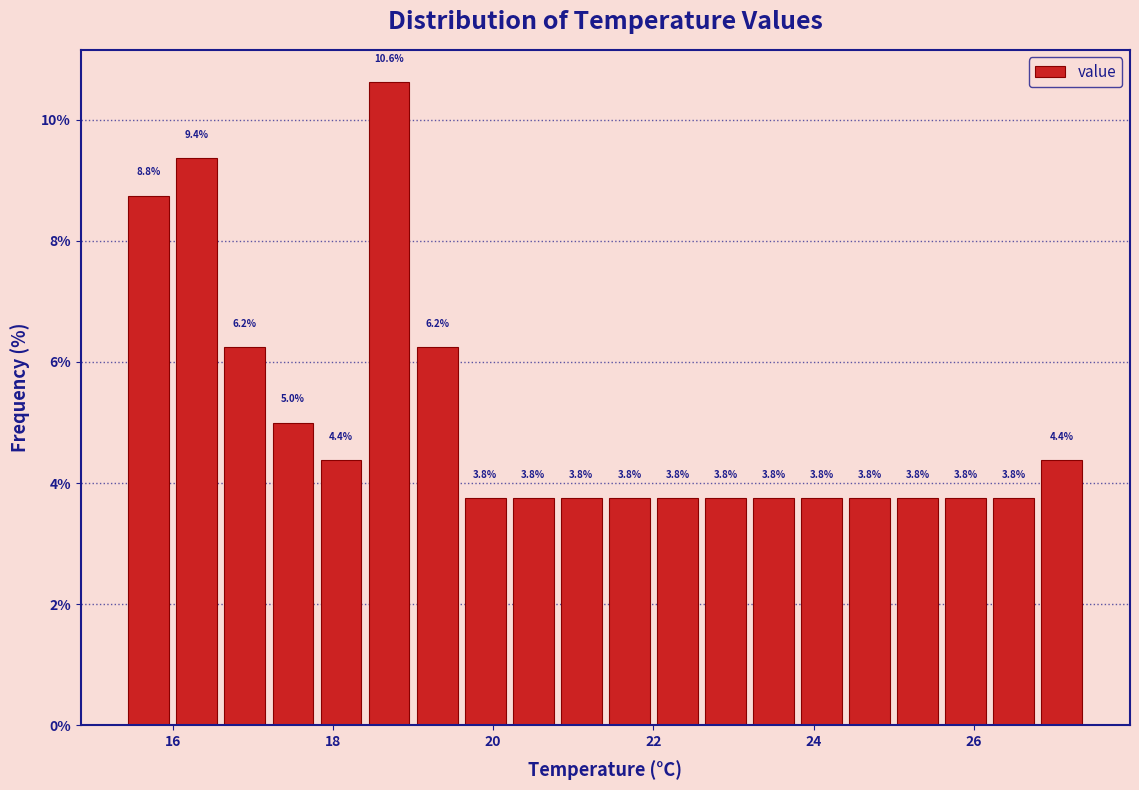

Around what value on the x-axis is the tallest bar? Give the approximate position of its centre, as read against the axis.

18.8